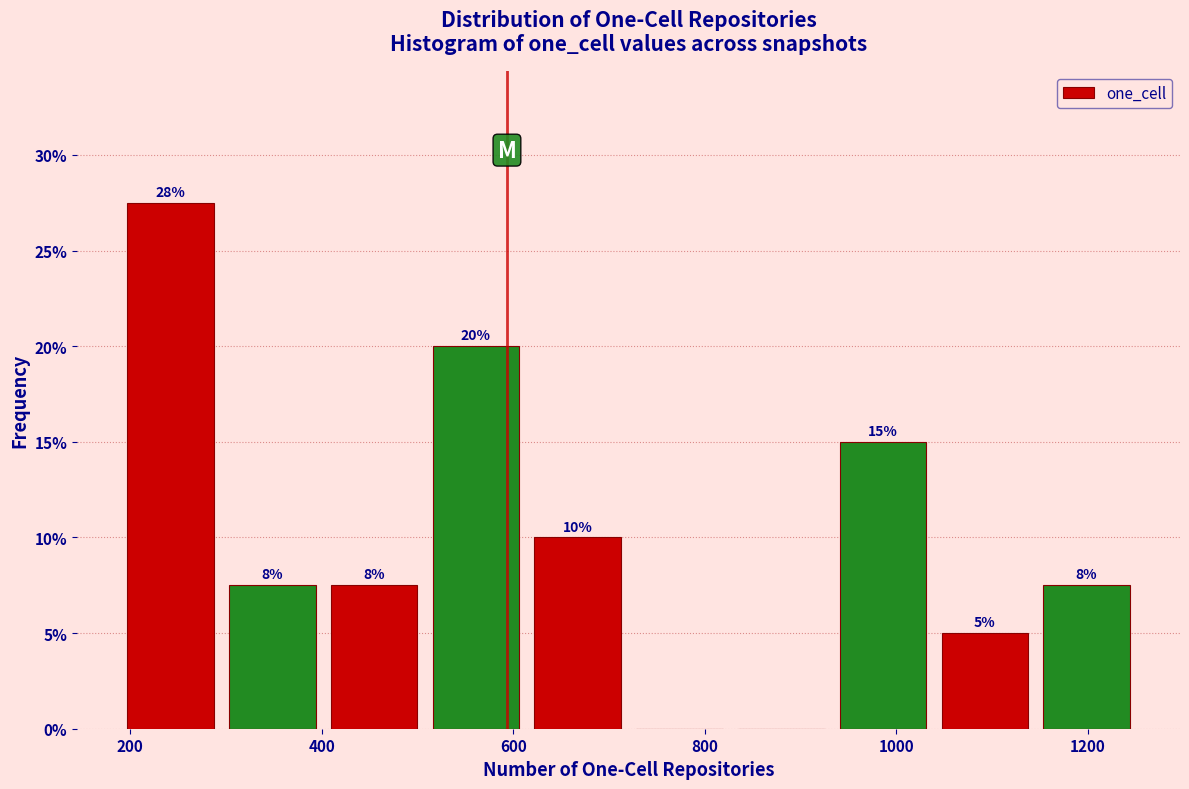

Which range on the x-axis has the tallest bar?

180 to 300